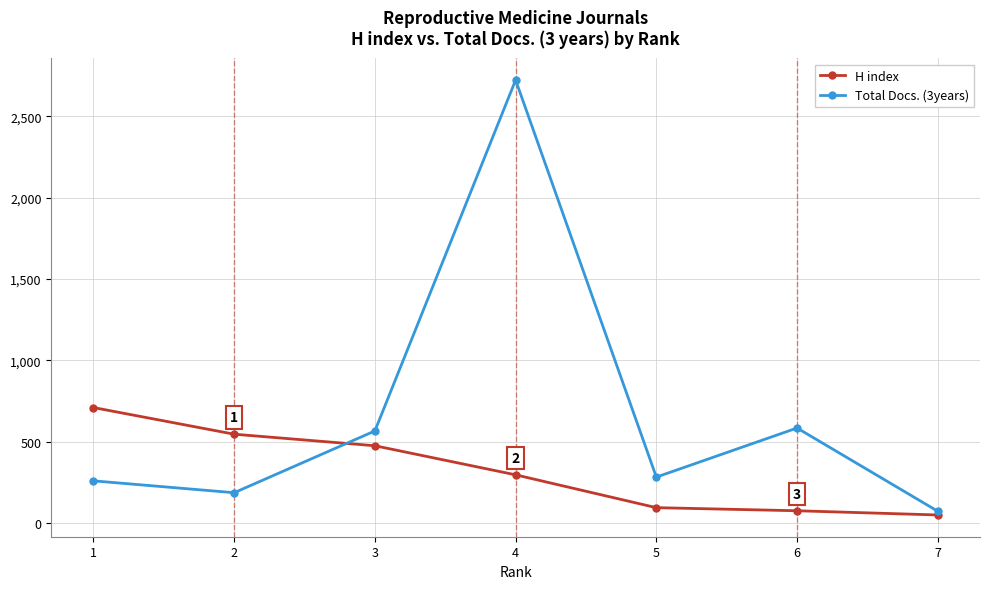

What is the maximum value shown in the chart?

2724